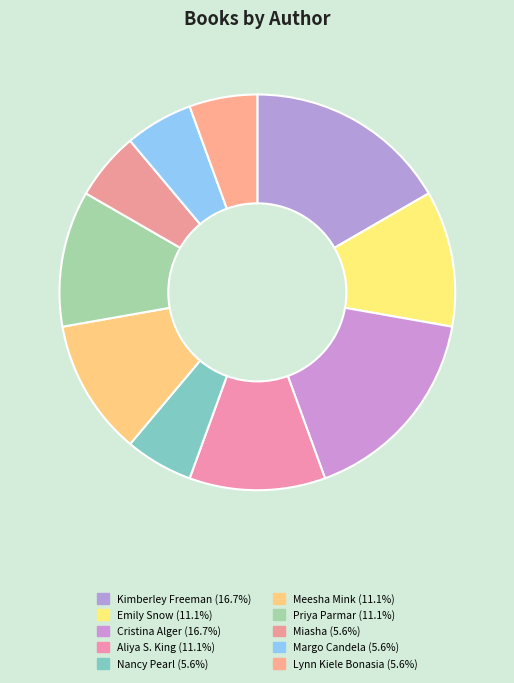

Is there any slice that represents more than half of the pie?

No